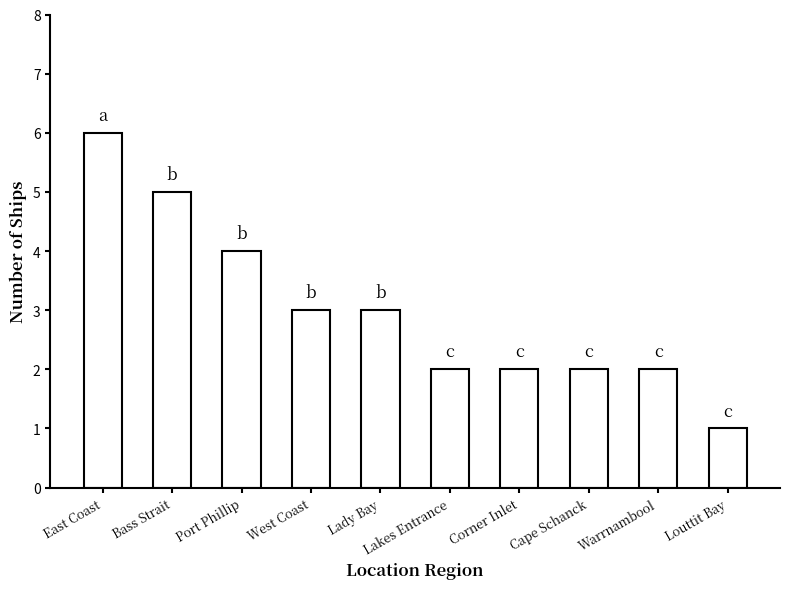

Reading left to right, transcribe all the data shown in this chart.

6	5	4	3	3	2	2	2	2	1